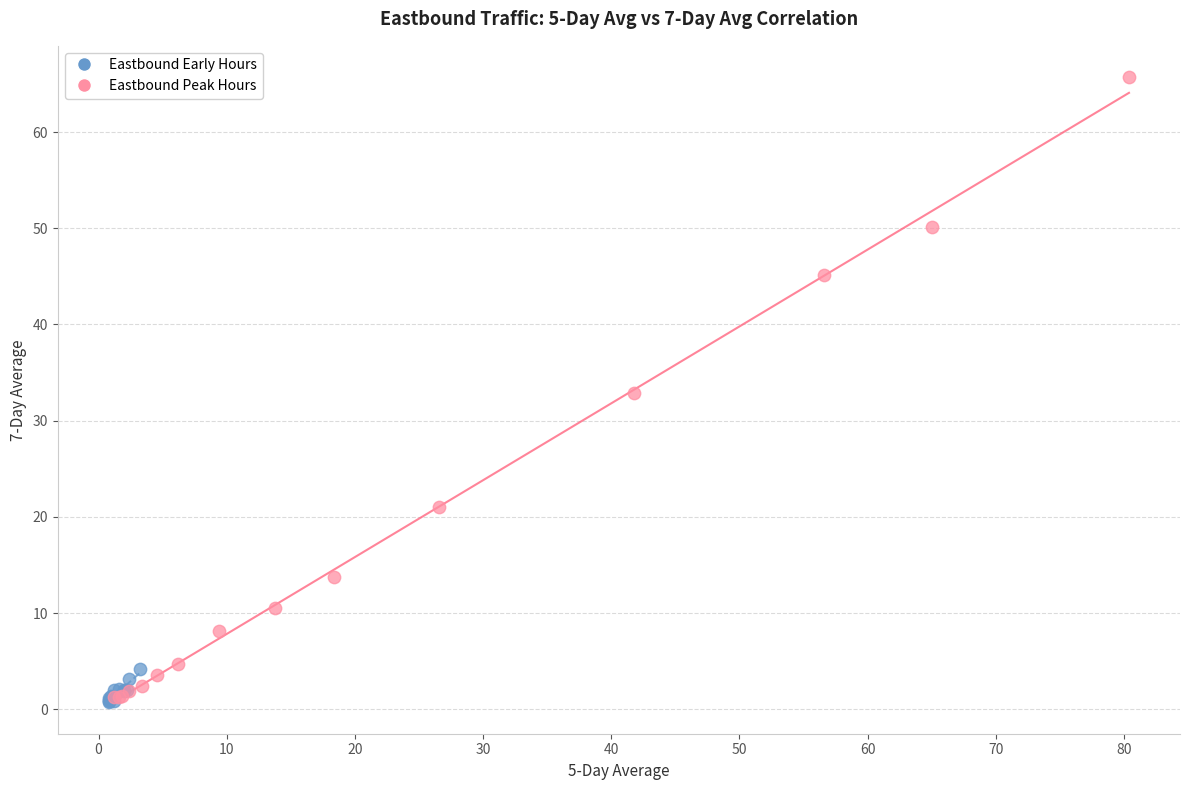

Which series has the largest Y range (max minus min)?

Eastbound Peak Hours